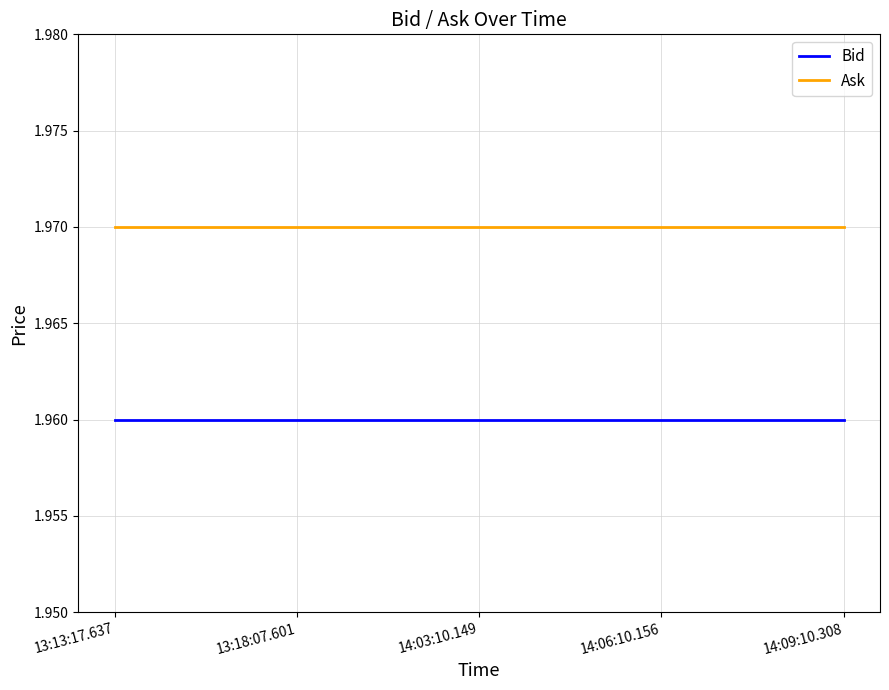

Is it true that Ask equals 3.1 at 14:09:10.308?

False